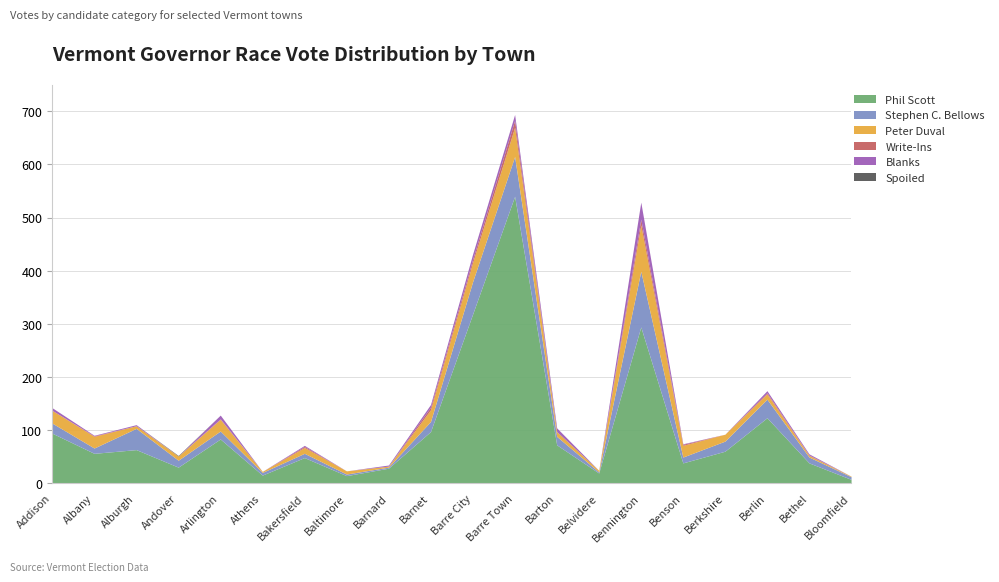

What is the total value across all series at Athens?

22